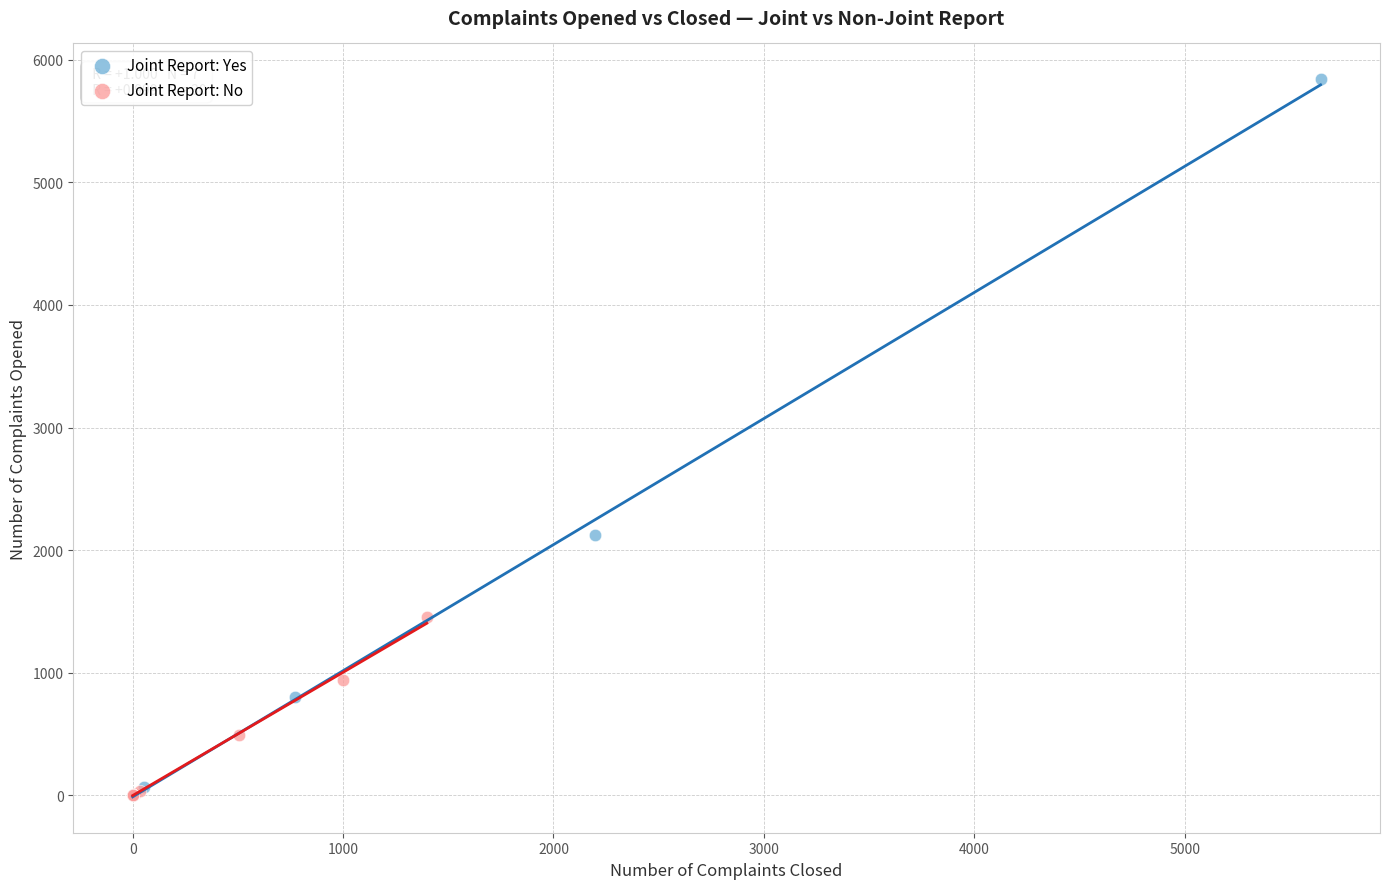

Which series has the widest spread of Y values?

Joint Report: Yes